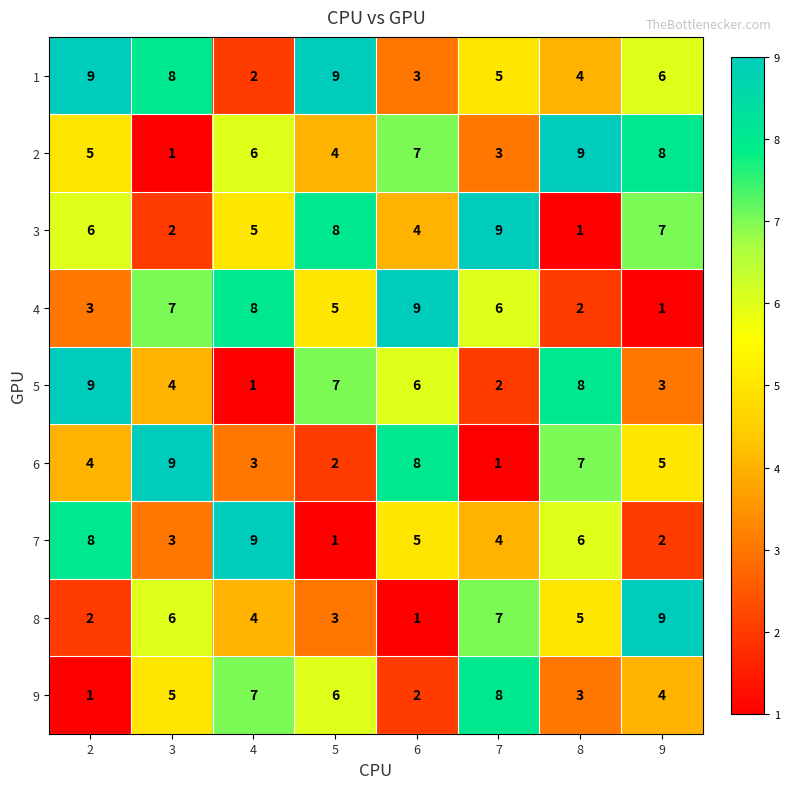

What is the difference between the maximum and minimum values in the 5 series?

8